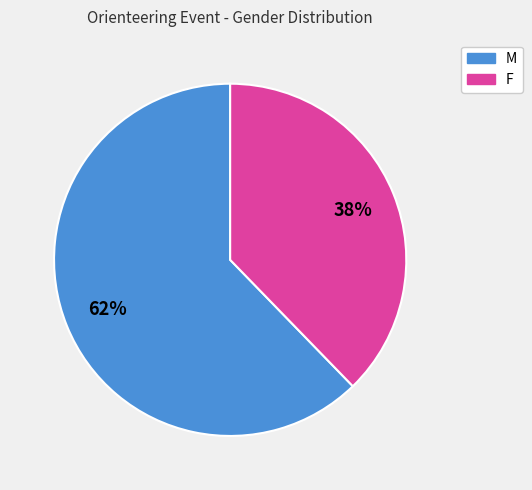

Is the sum of M and F greater than half?

Yes